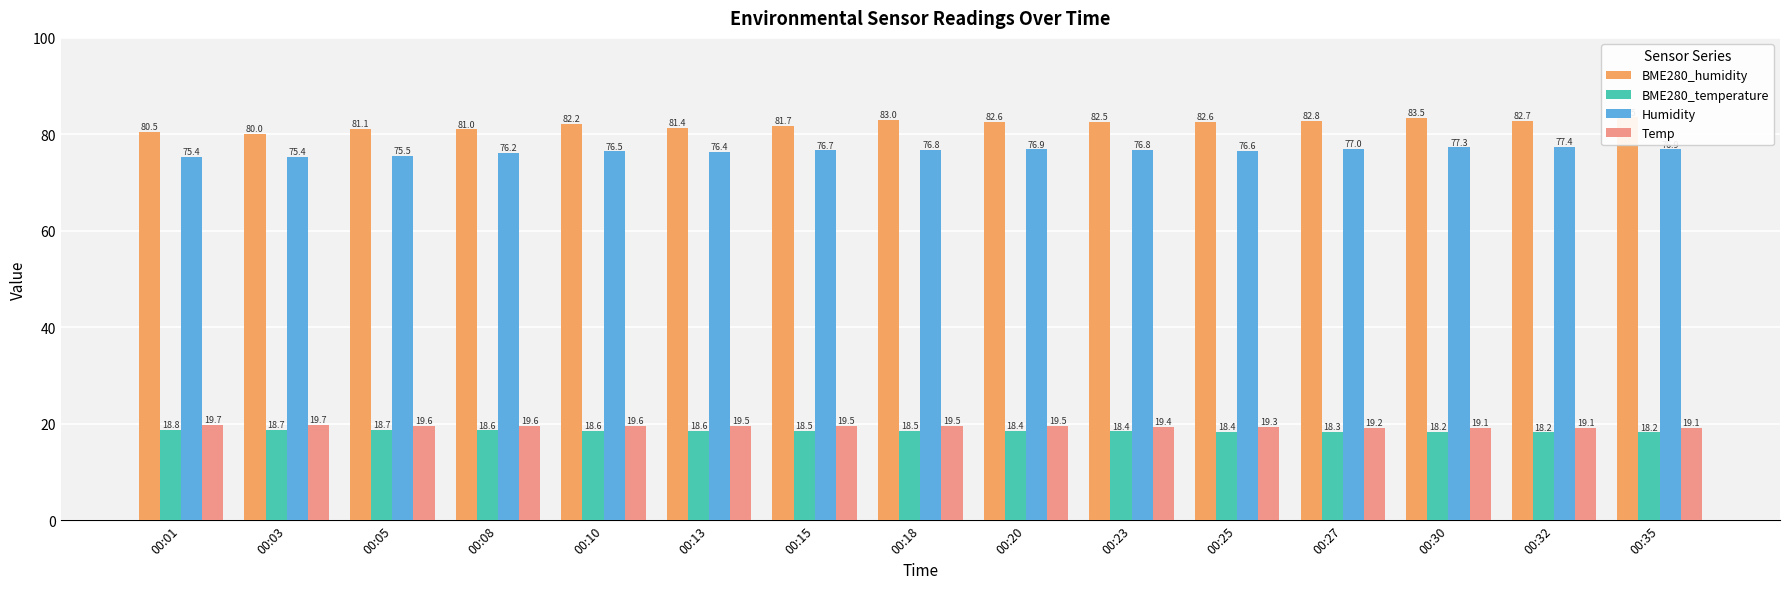

At how many categories does at least one series exceed 42?

15